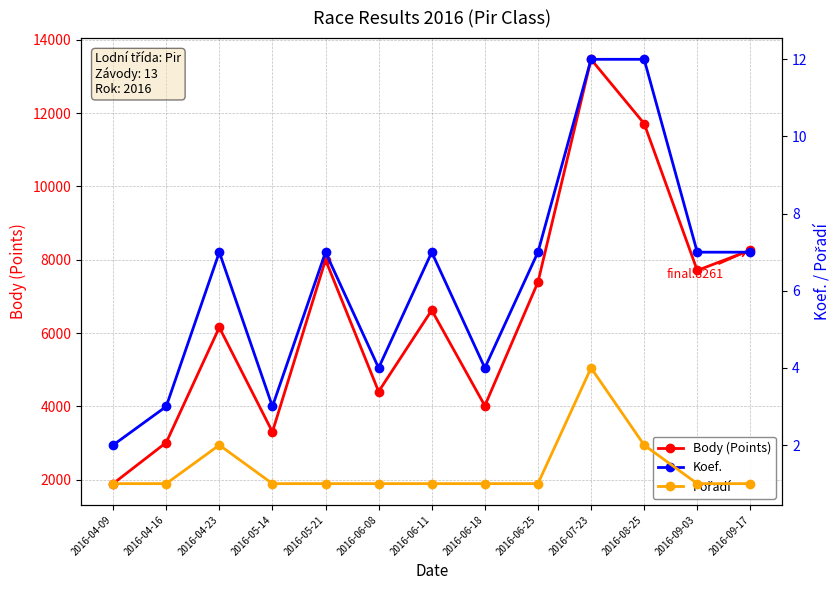

At which category does Body (Points) reach its first local valley?

2016-05-14